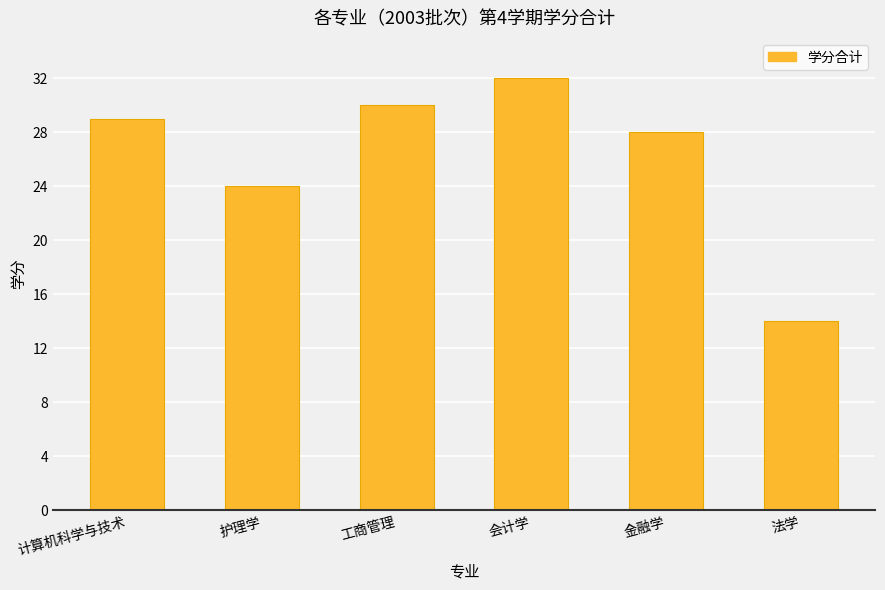

Reading right to left, what are all the values shown in this chart?

法学=14	金融学=28	会计学=32	工商管理=30	护理学=24	计算机科学与技术=29